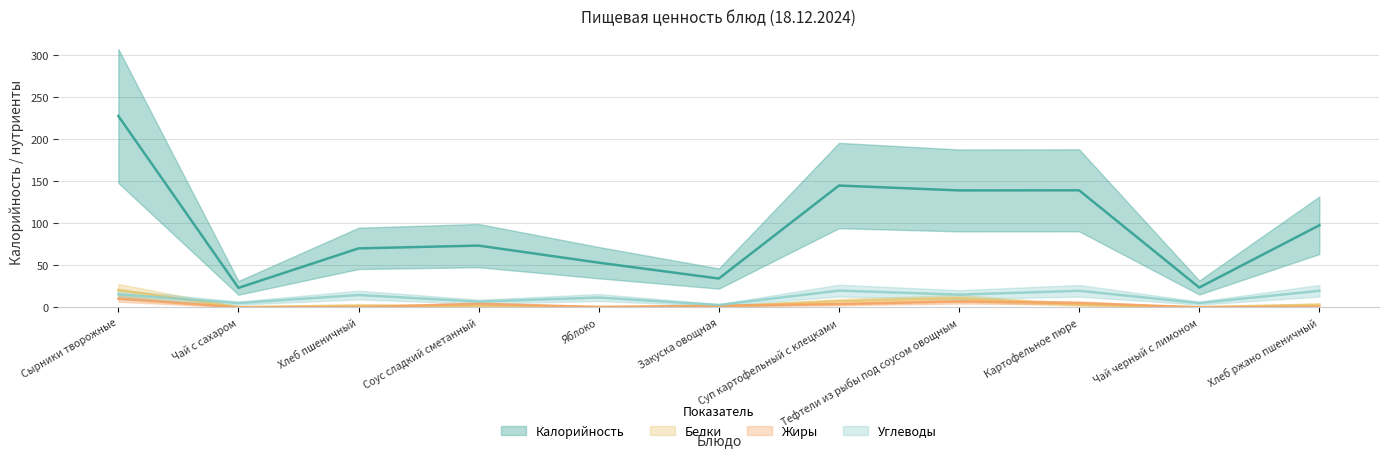

What are all the series names shown in the legend?

Калорийность, Белки, Жиры, Углеводы